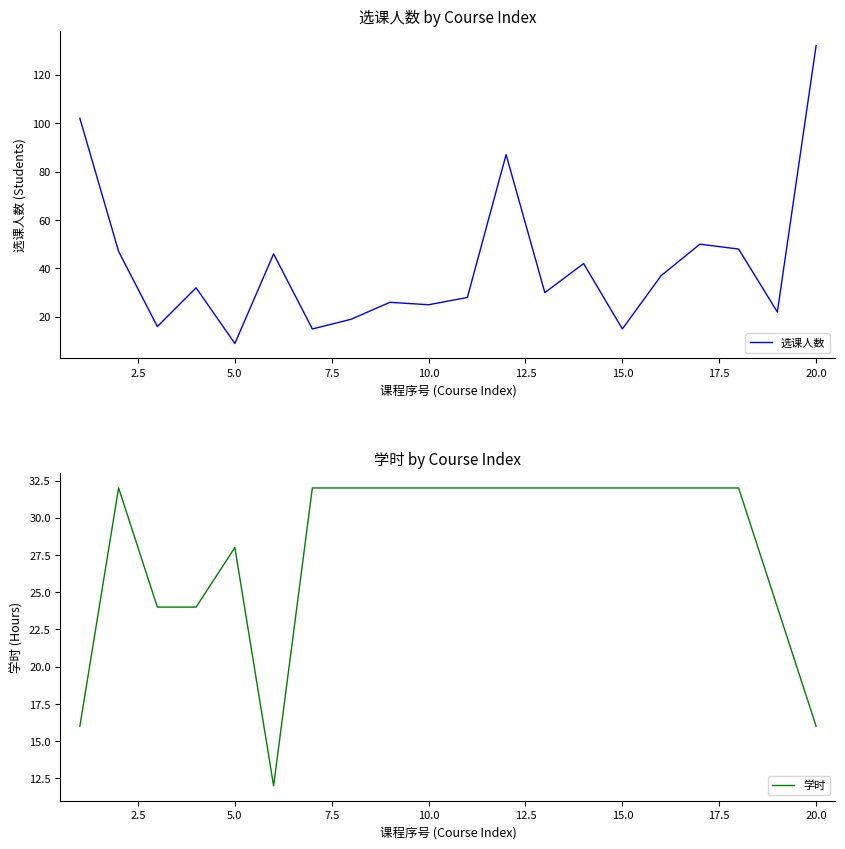

How many times do 选课人数 and 学时 cross each other?

12